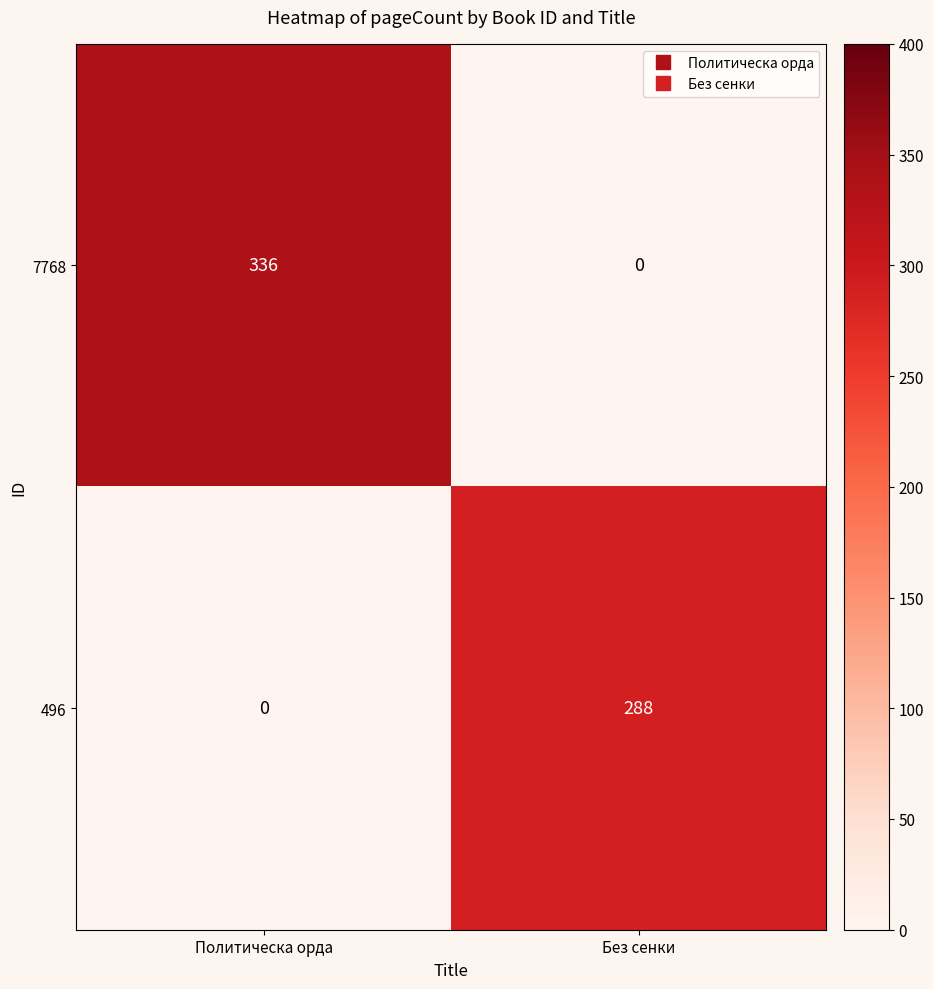

What is the spread (max minus min) of values at Политическа орда?

336